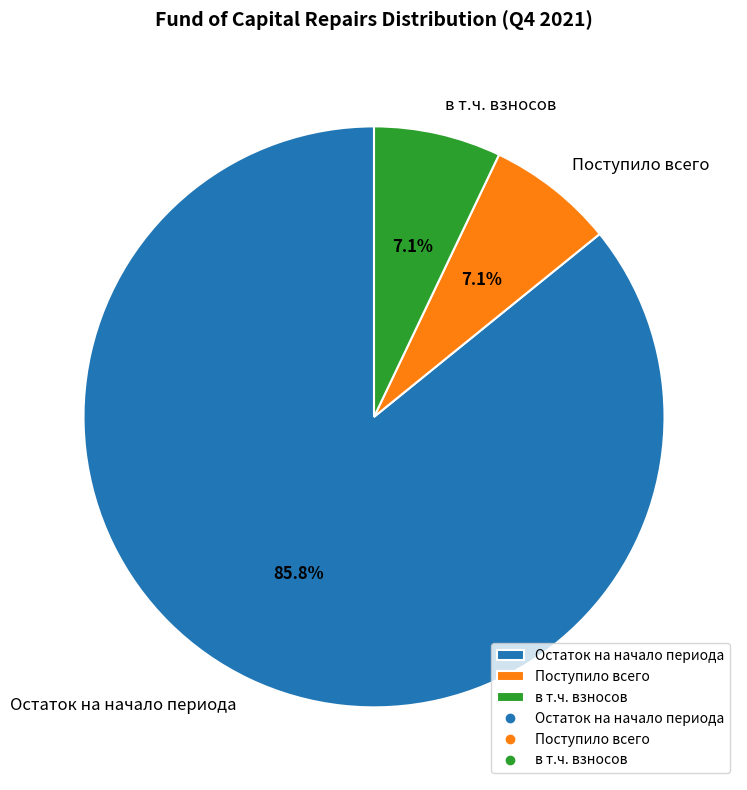

The Поступило всего slice represents 7% of the pie. True or false?

True